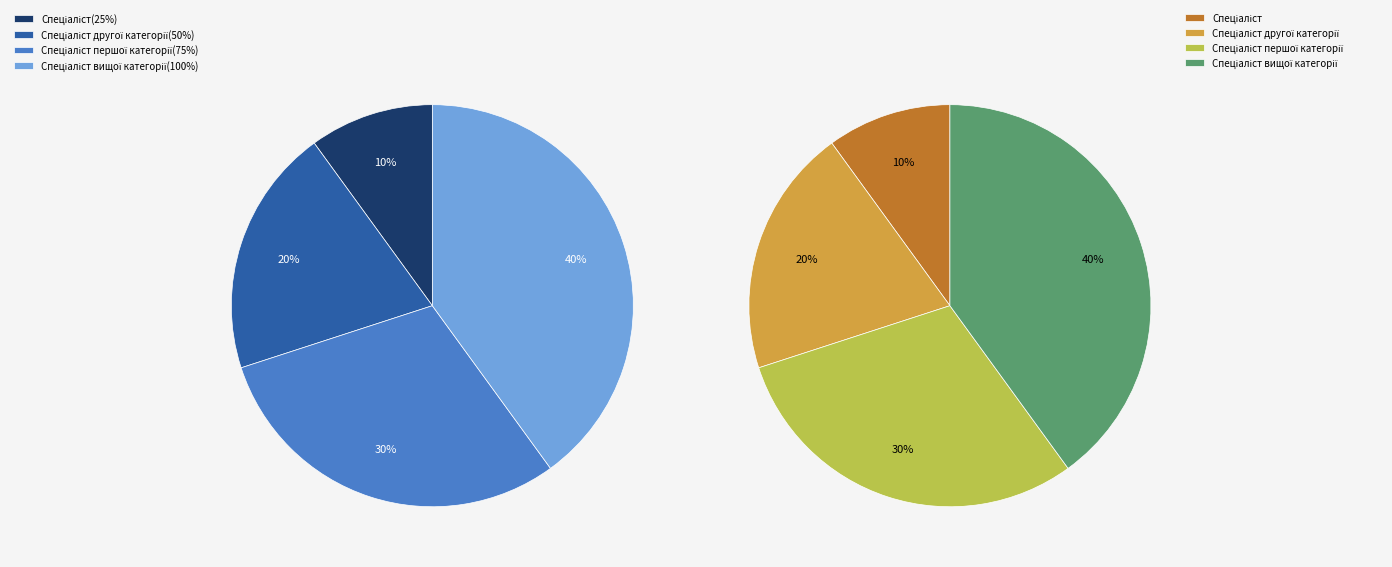

Does Спеціаліст вищої категорії represent more than half of the total?

No